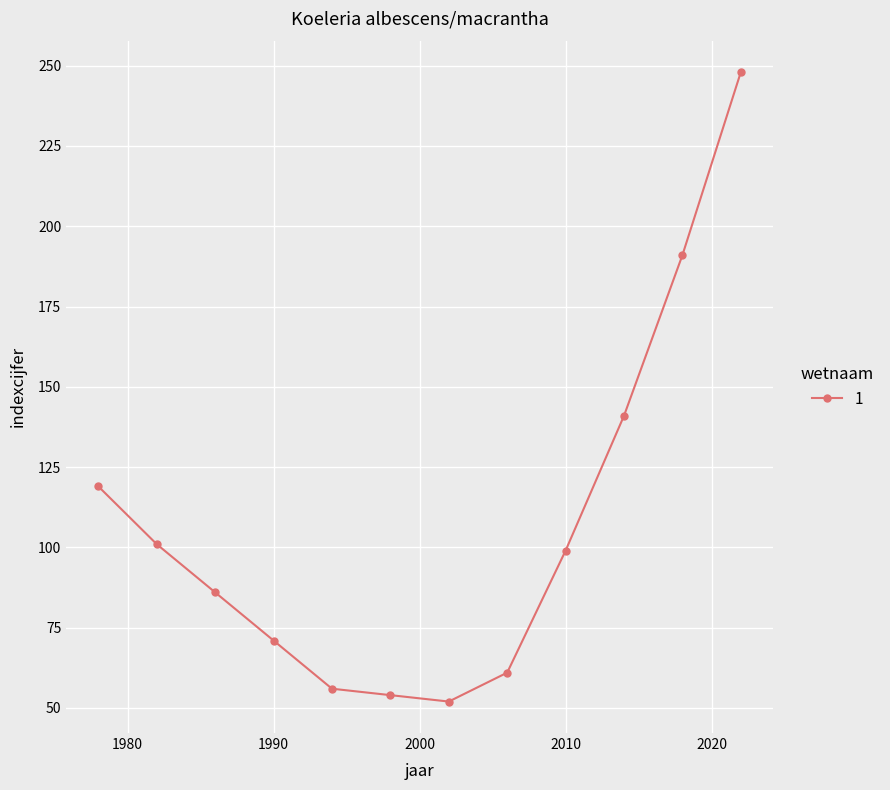

What is the average value?

107